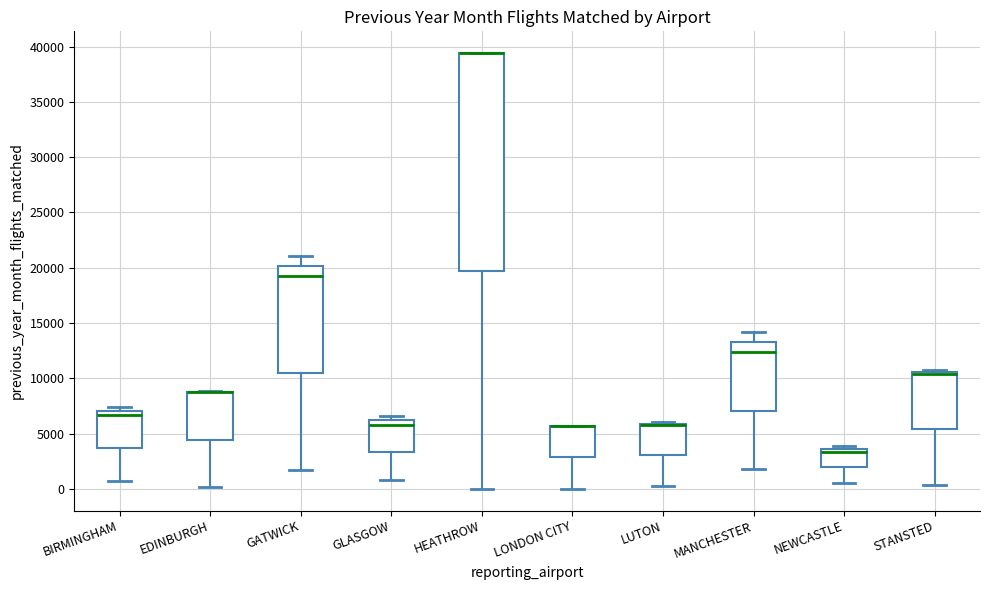

Where is the lower edge of the box for GLASGOW on the y-axis? The values are not printed on the chart, so give them approximately, as read against the axis.

3500